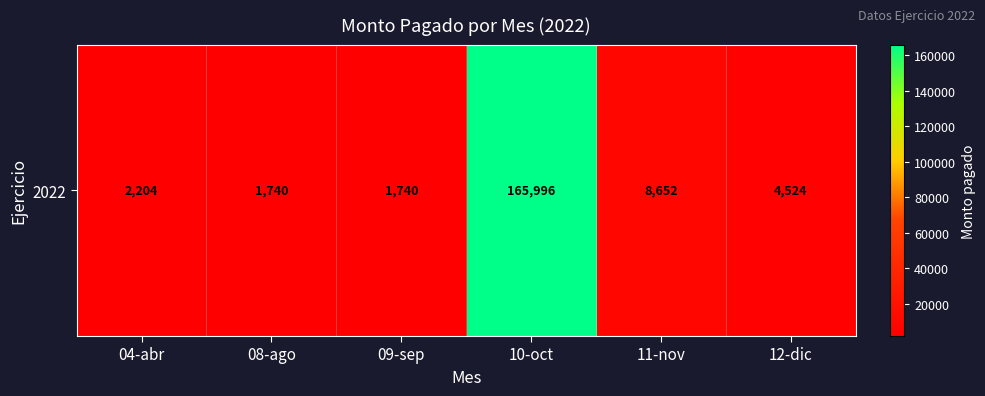

The chart shows a value of 1740.0 at 09-sep. True or false?

True